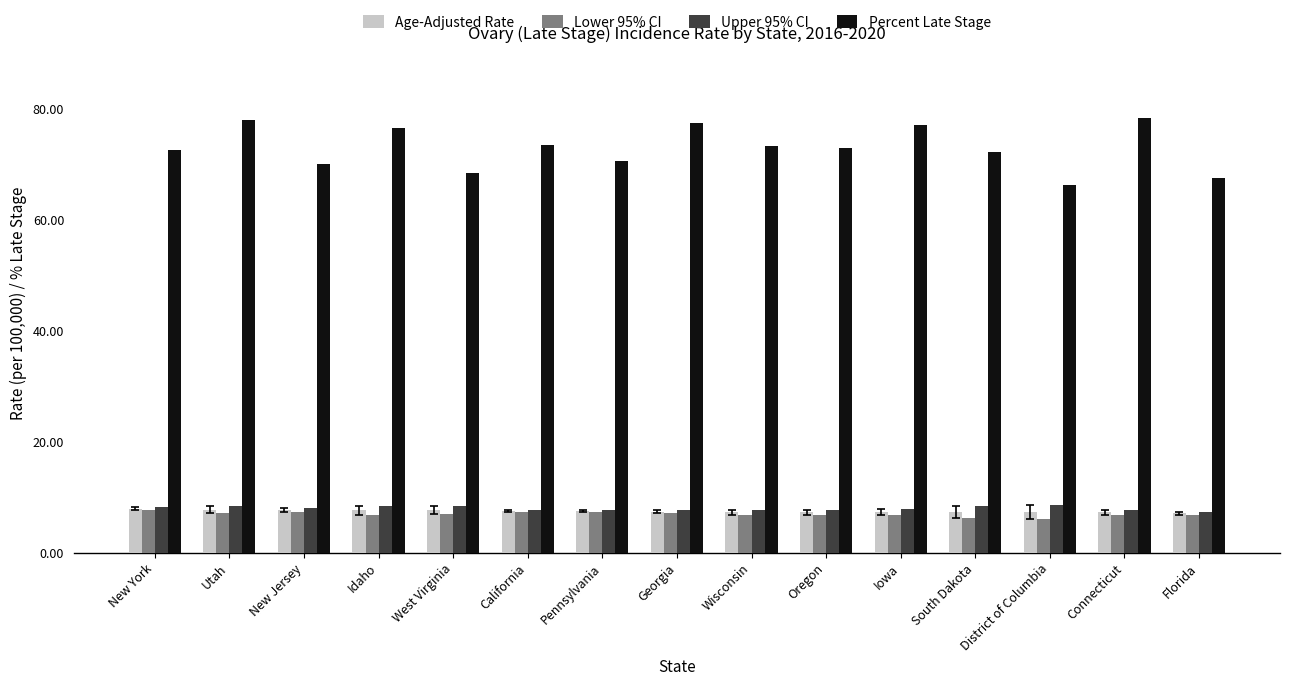

True or false: Upper 95% CI has a value of 3.6 at Idaho.

False